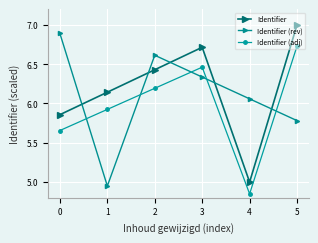

The Identifier series shows 9.4 at 1. True or false?

False